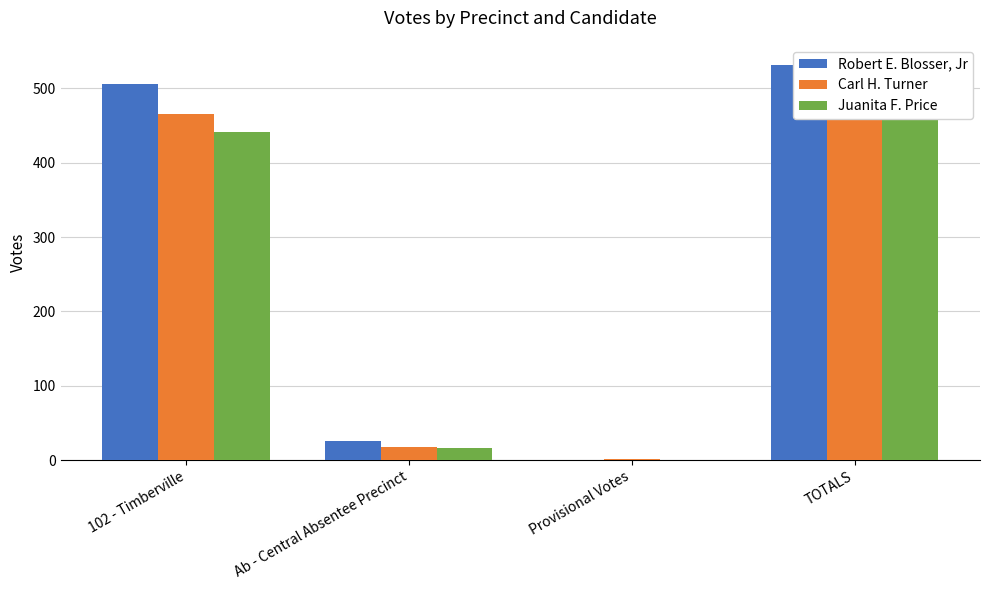

The value of Juanita F. Price at Provisional Votes is 215. True or false?

False